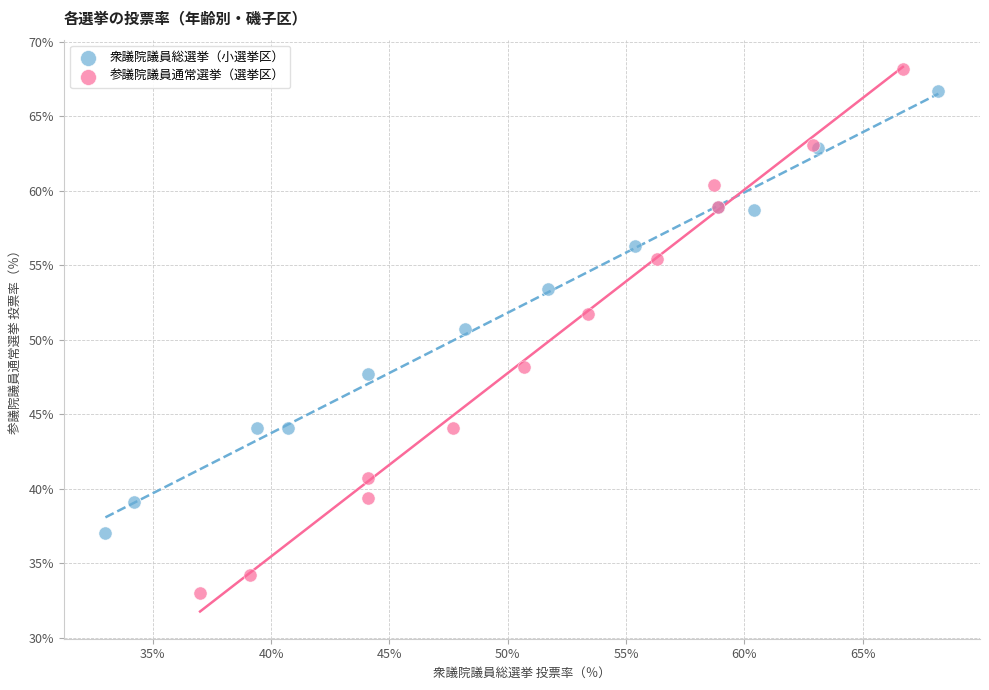

Which series reaches the minimum Y coordinate?

参議院議員通常選挙（選挙区）